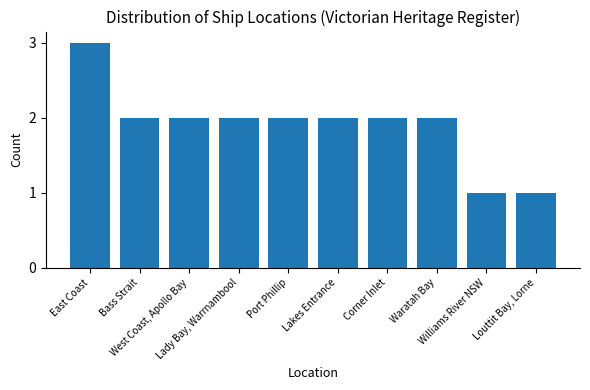

Approximately how many times larger is the value at Lakes Entrance compared to East Coast?

0.7